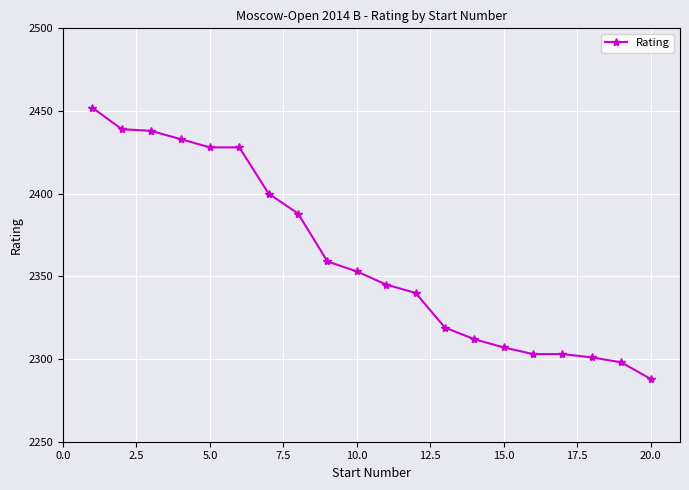

What is the sum of all values?

47234